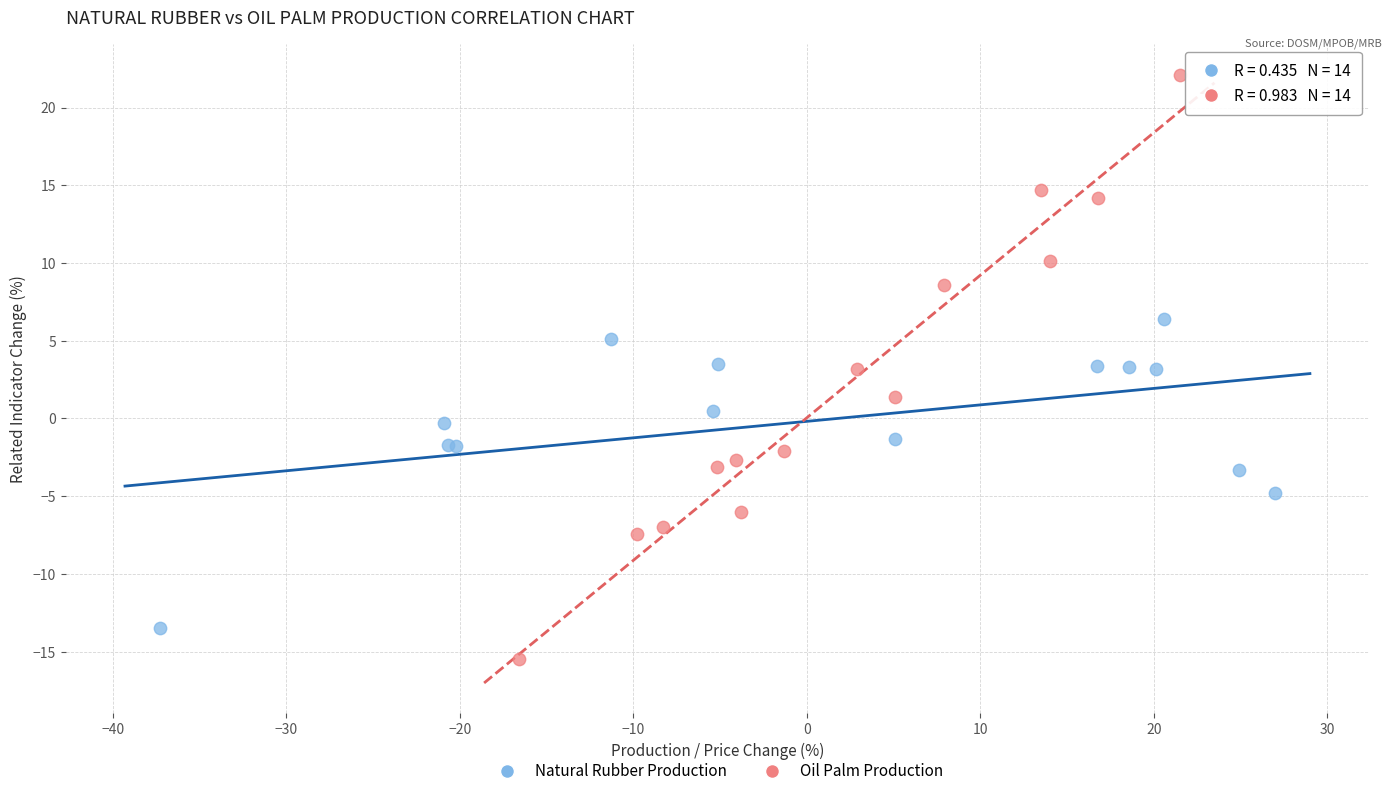

Which series reaches the minimum Y coordinate?

Oil Palm Production